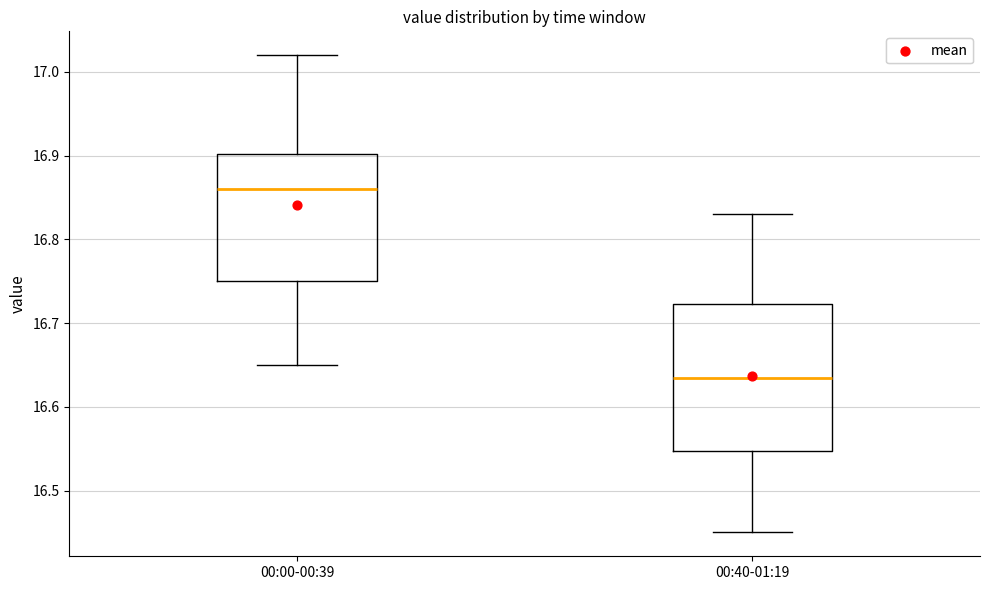

Which box has the highest median line?

00:00-00:39